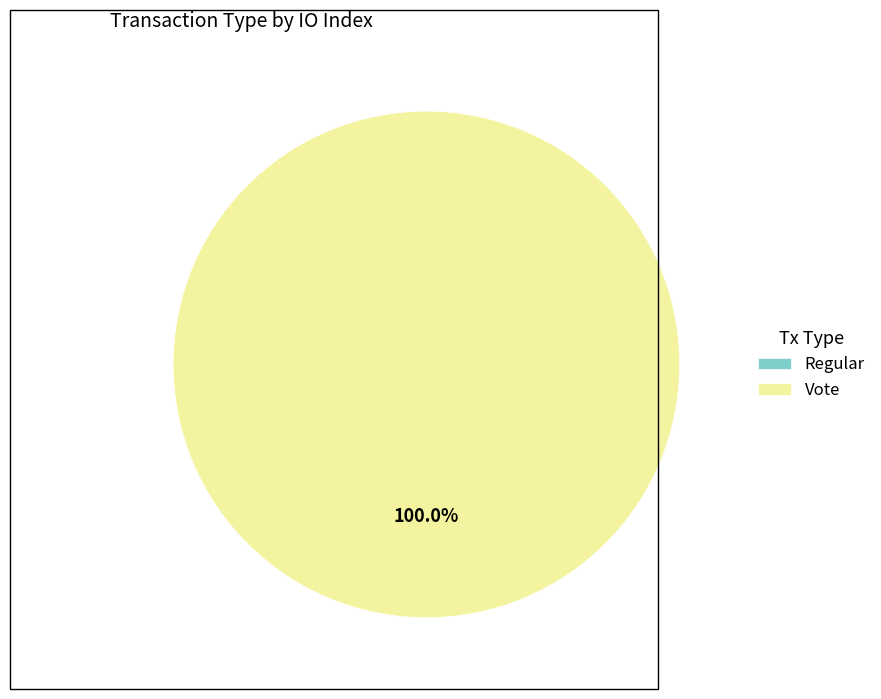

What is the largest slice in the pie chart?

Vote